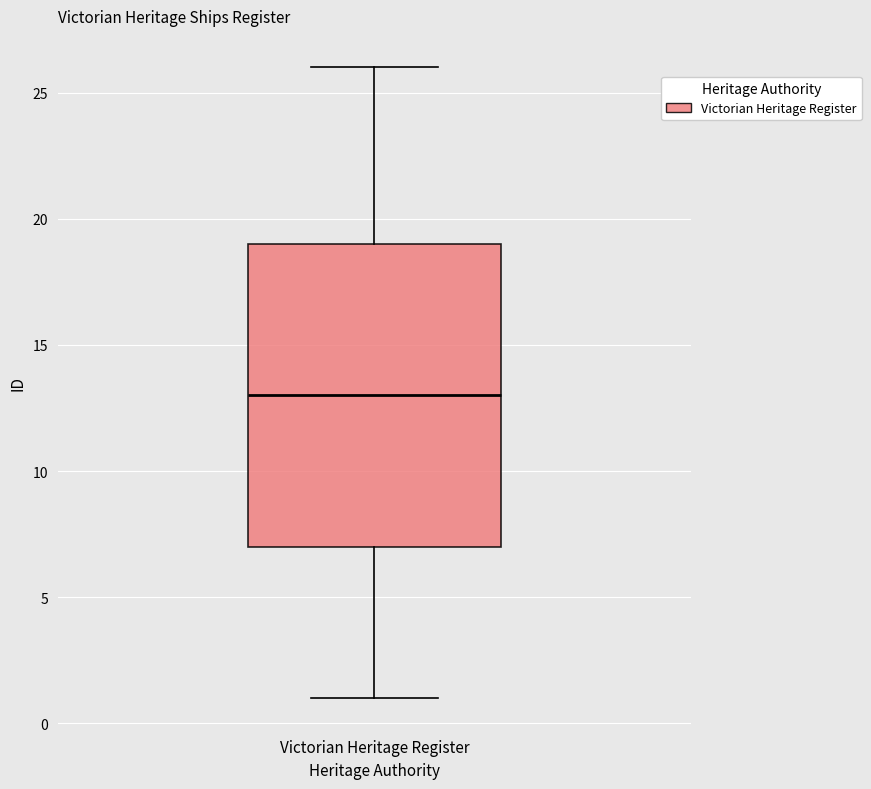

Transcribe this box plot: give where the median line is, the range the box spans, and where the two whiskers end, as read against the y-axis. The values are not printed on the chart, so give them approximately, as read against the axis.

median 13, box 7 to 19, whiskers 1 to 26